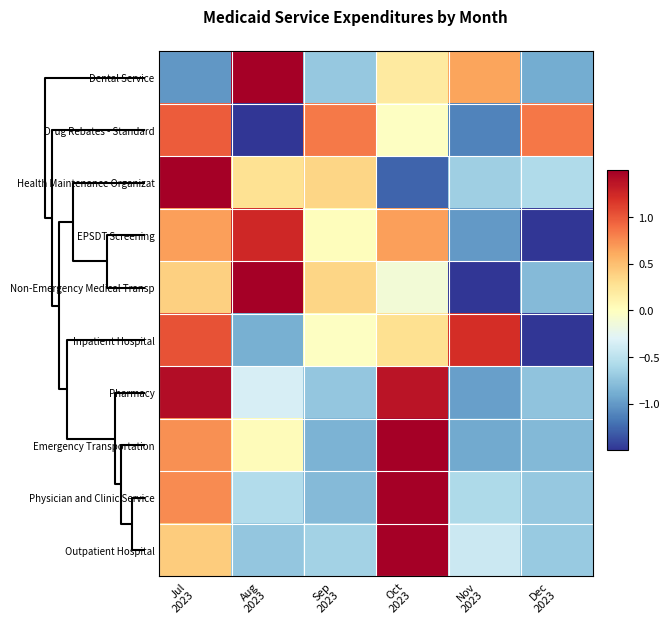

Which category has the highest value across all series?

Oct
2023